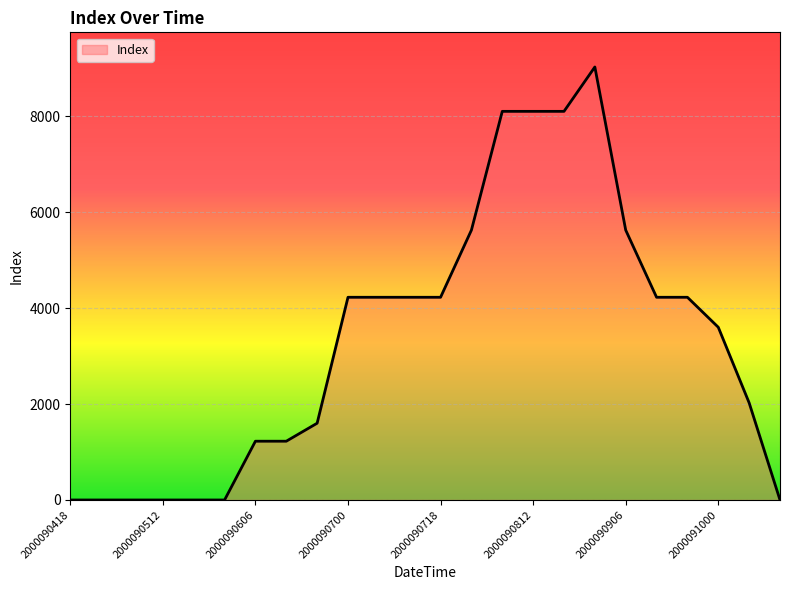

How many lines are shown in the chart?

1